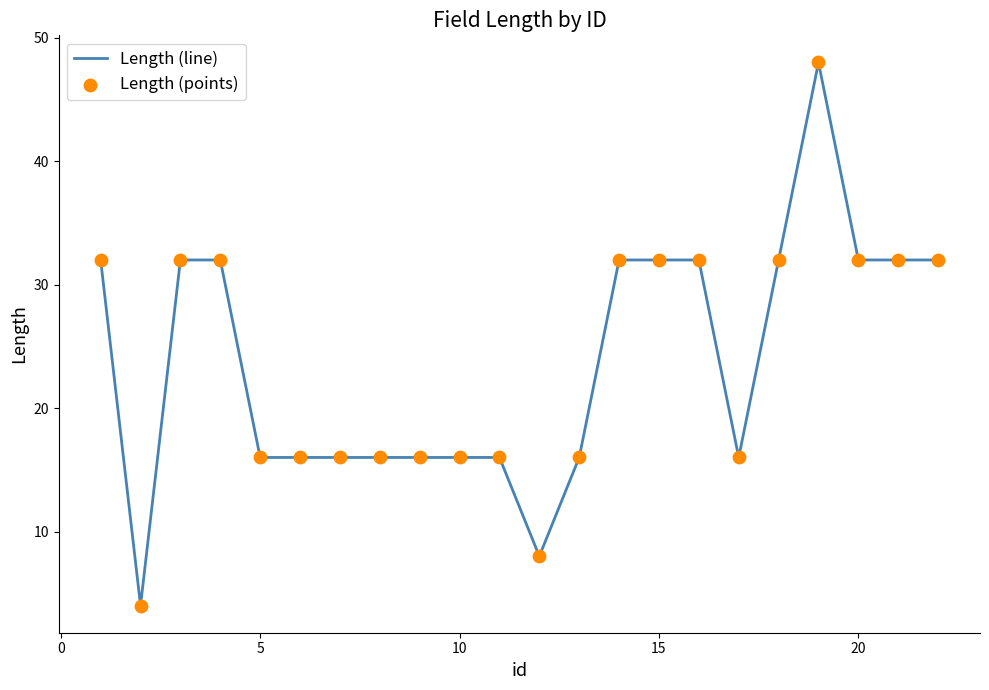

What is the greatest value displayed?

48